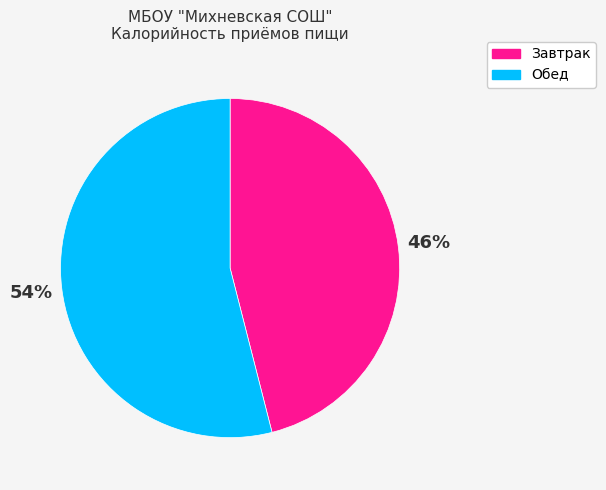

Does Обед account for over 50% of the chart?

Yes